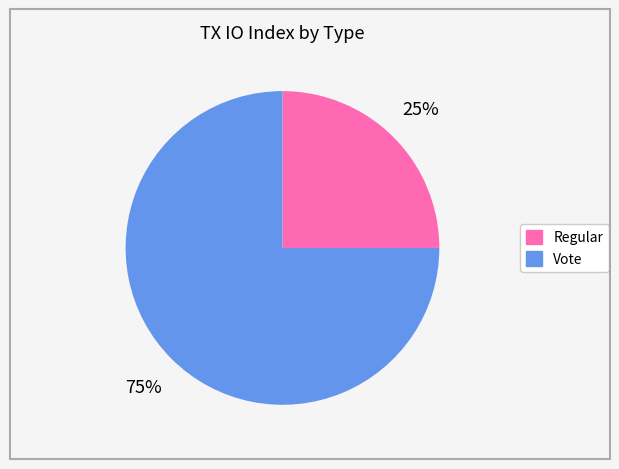

Do Regular and Vote together represent more than half of the pie?

Yes